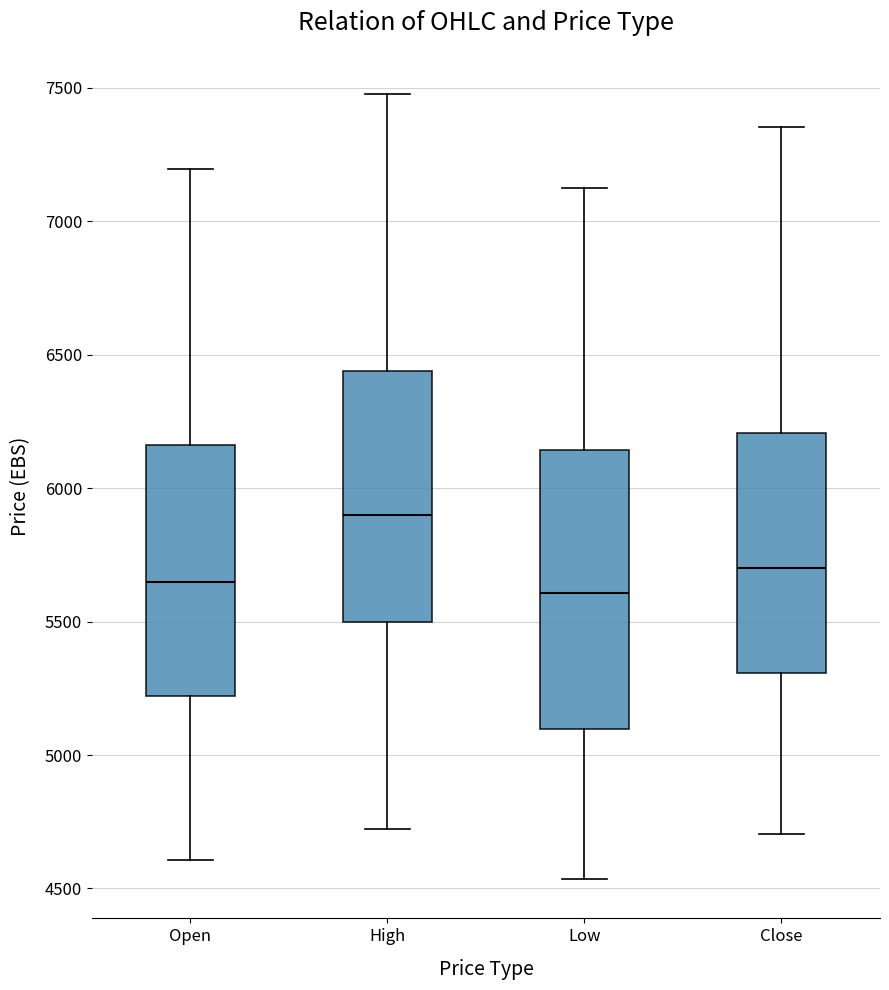

Reading left to right, transcribe this box plot: for each box, give where its median line is, the range the box spans, and where its two whiskers end, as read against the y-axis. The values are not printed on the chart, so give them approximately, as read against the axis.

Open: median 5650, box 5200 to 6150, whiskers 4600 to 7200
High: median 5900, box 5500 to 6450, whiskers 4700 to 7500
Low: median 5600, box 5100 to 6150, whiskers 4550 to 7150
Close: median 5700, box 5300 to 6200, whiskers 4700 to 7350